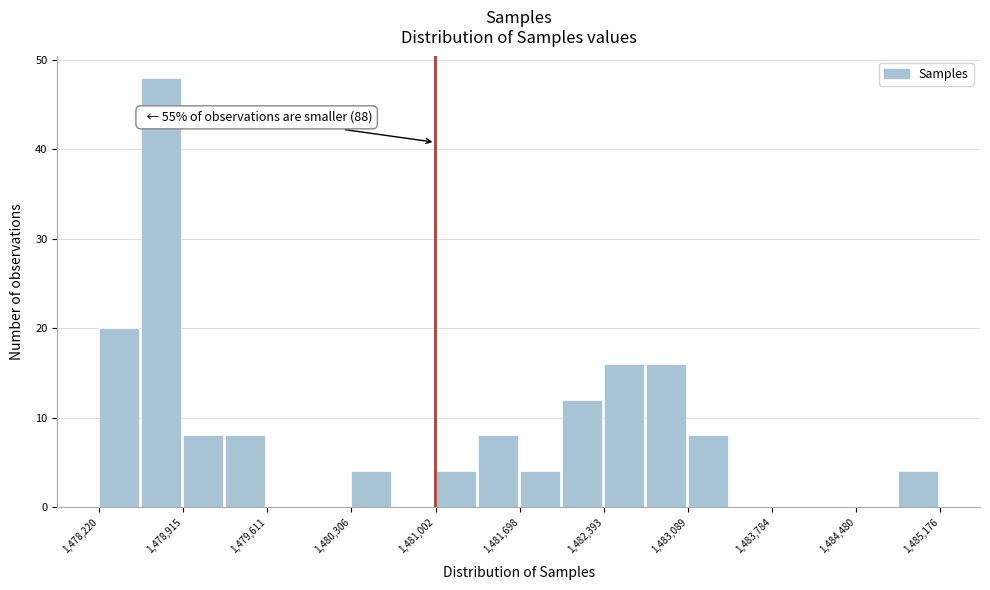

Around what value on the x-axis is the tallest bar? Give the approximate position of its centre, as read against the axis.

1478700